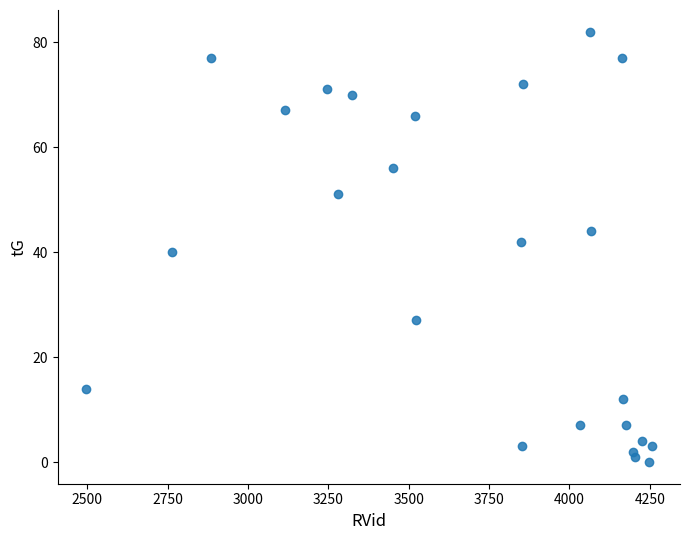

What is the range of Y values (max minus min)?

82